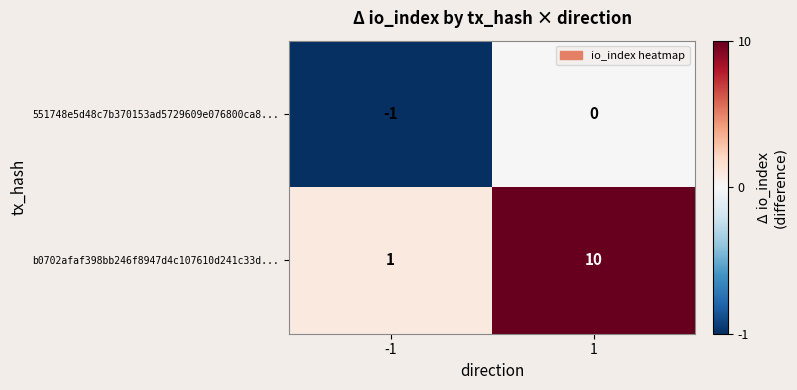

Which series has the widest spread of values?

b0702afaf398bb246f8947d4c107610d241c33d...